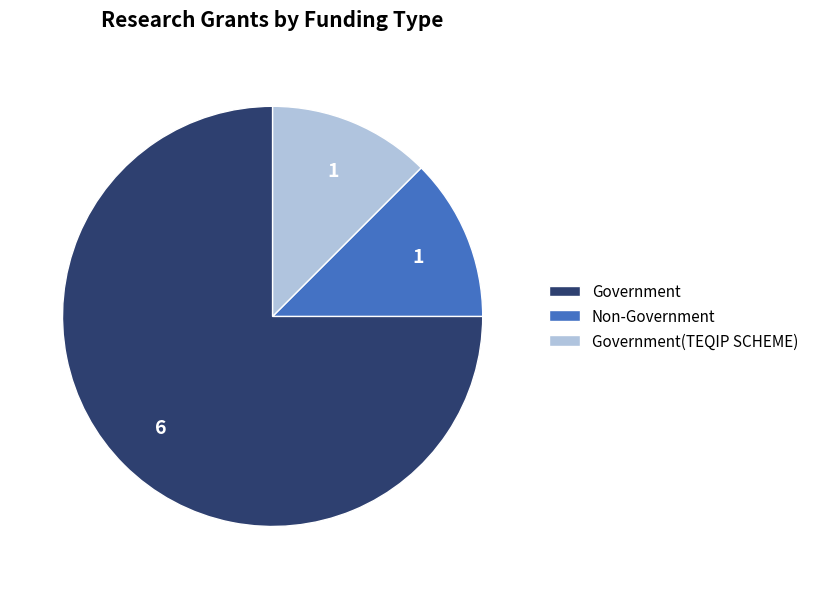

The Non-Government slice represents 12% of the pie. True or false?

True